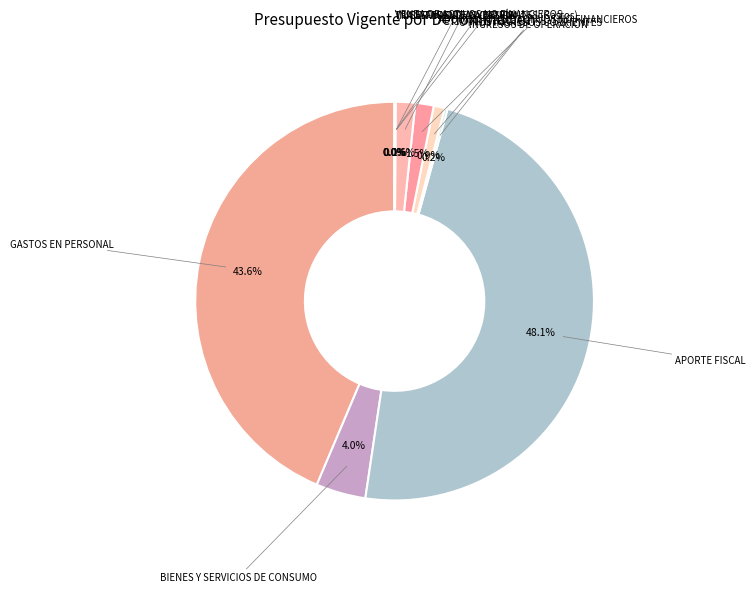

Which slice is the smallest?

VENTA DE ACTIVOS NO FINANCIEROS